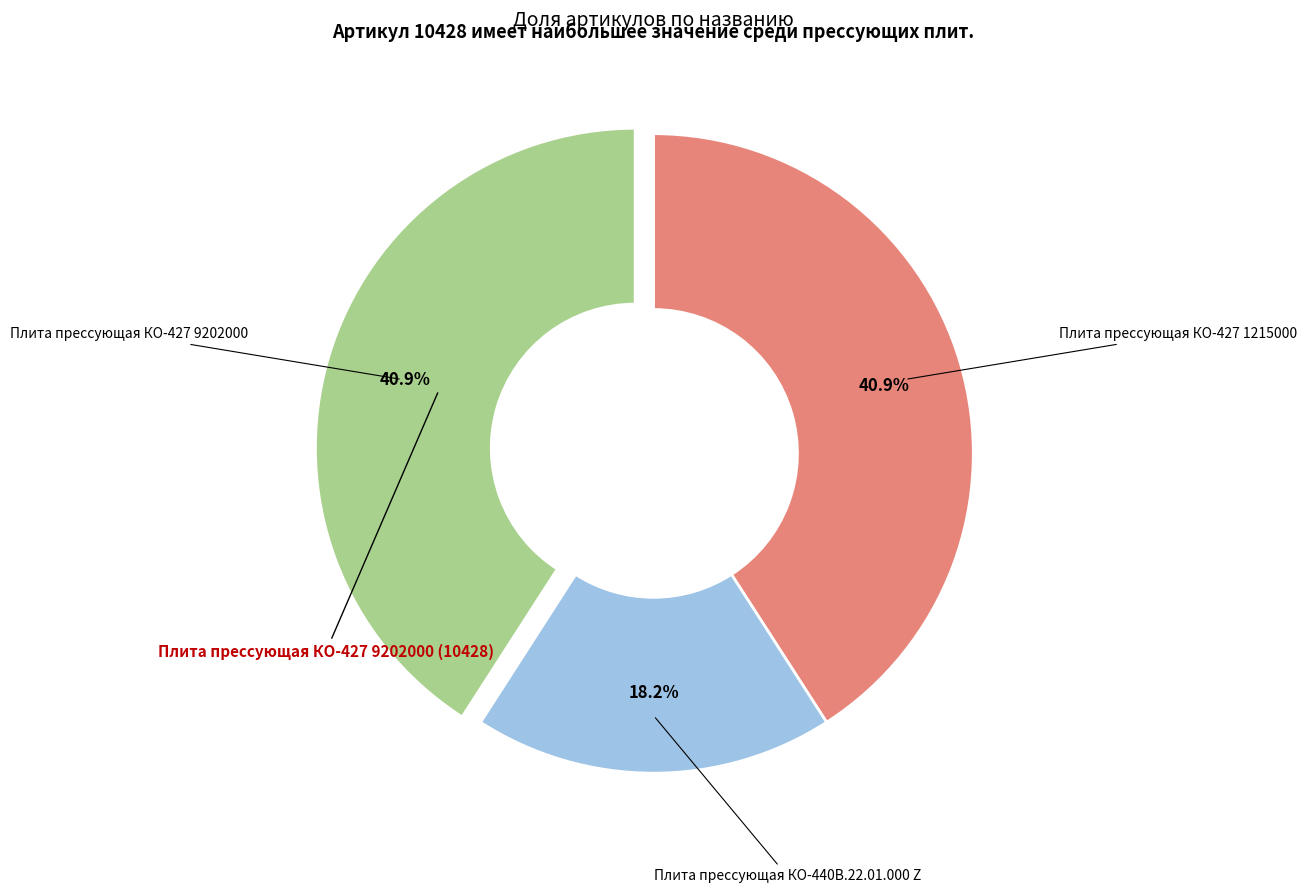

Does any single category account for the majority?

No